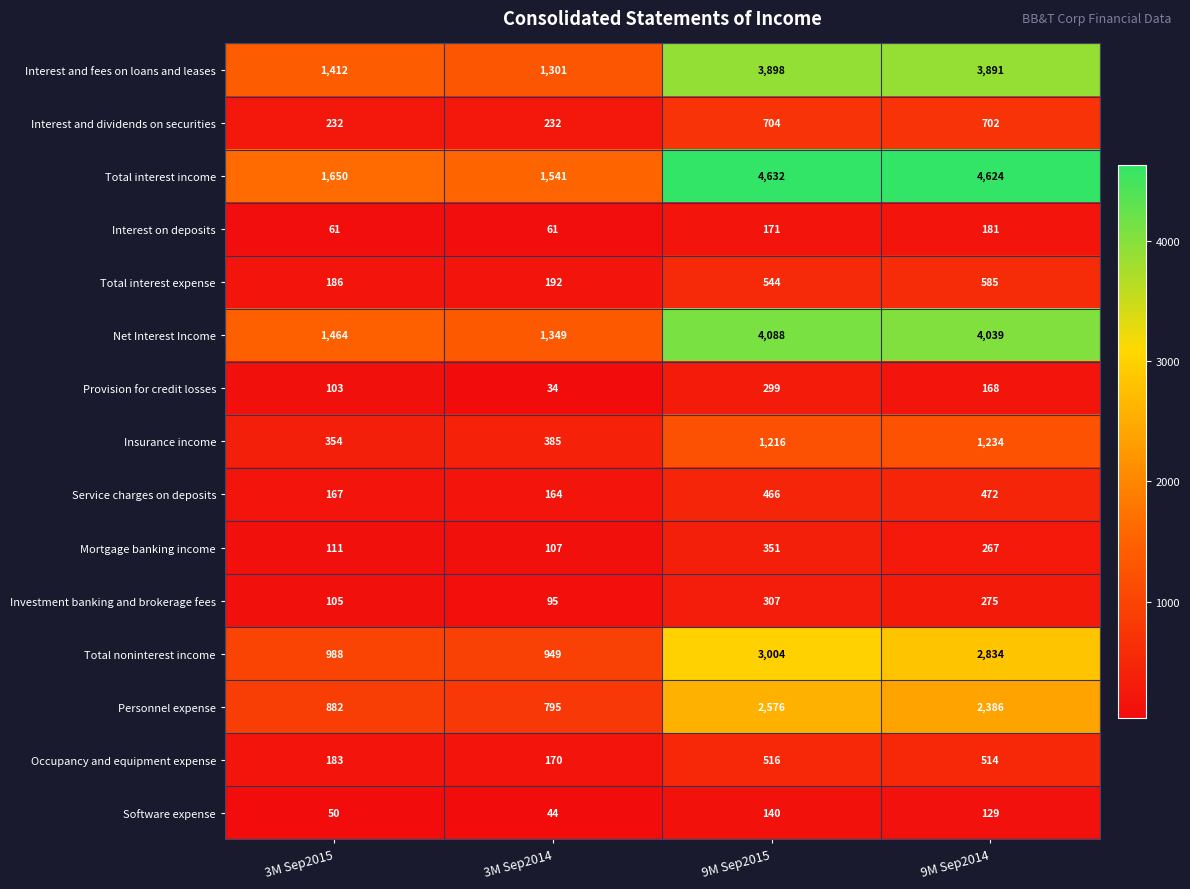

What is the sum of the Software expense values at 3M Sep2015 and 9M Sep2015?

190